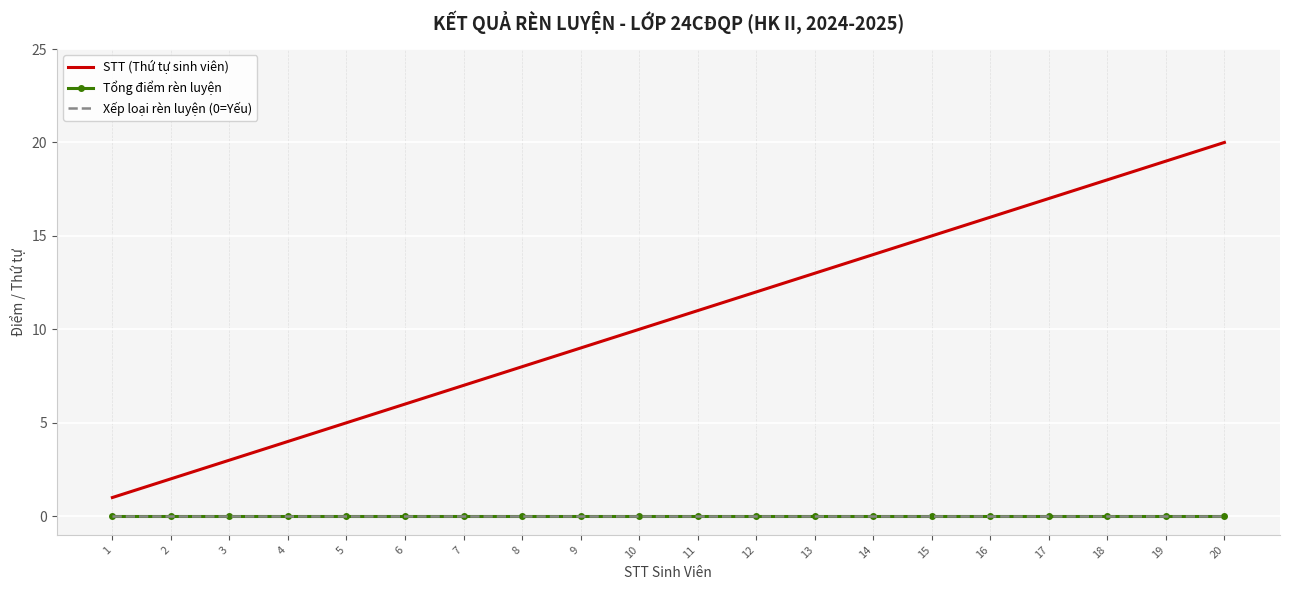

Between 9 and 18, which is larger?

18